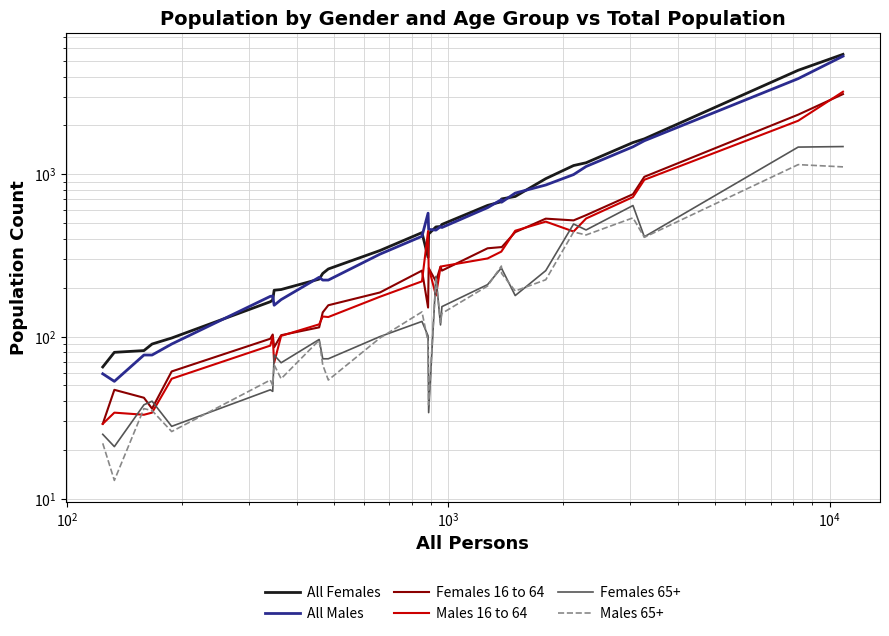

What is the difference between the second highest and second lowest values in the Females 65+ series?

1446